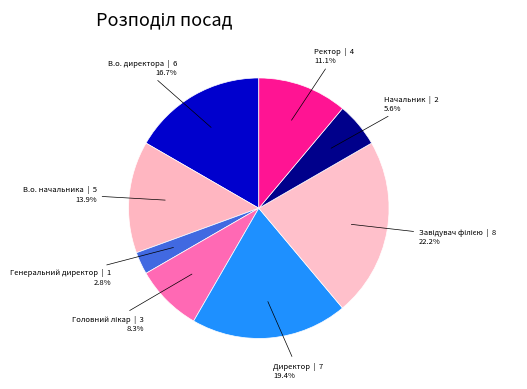

To the nearest percent, what is the difference between the largest and smallest slice percentages?

19%